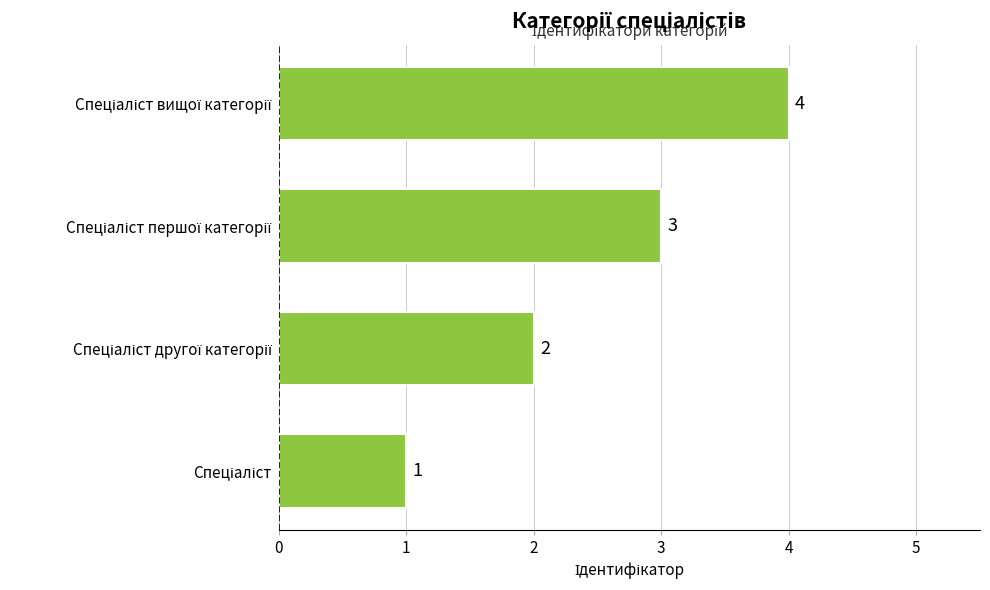

What is the maximum value shown in the chart?

4